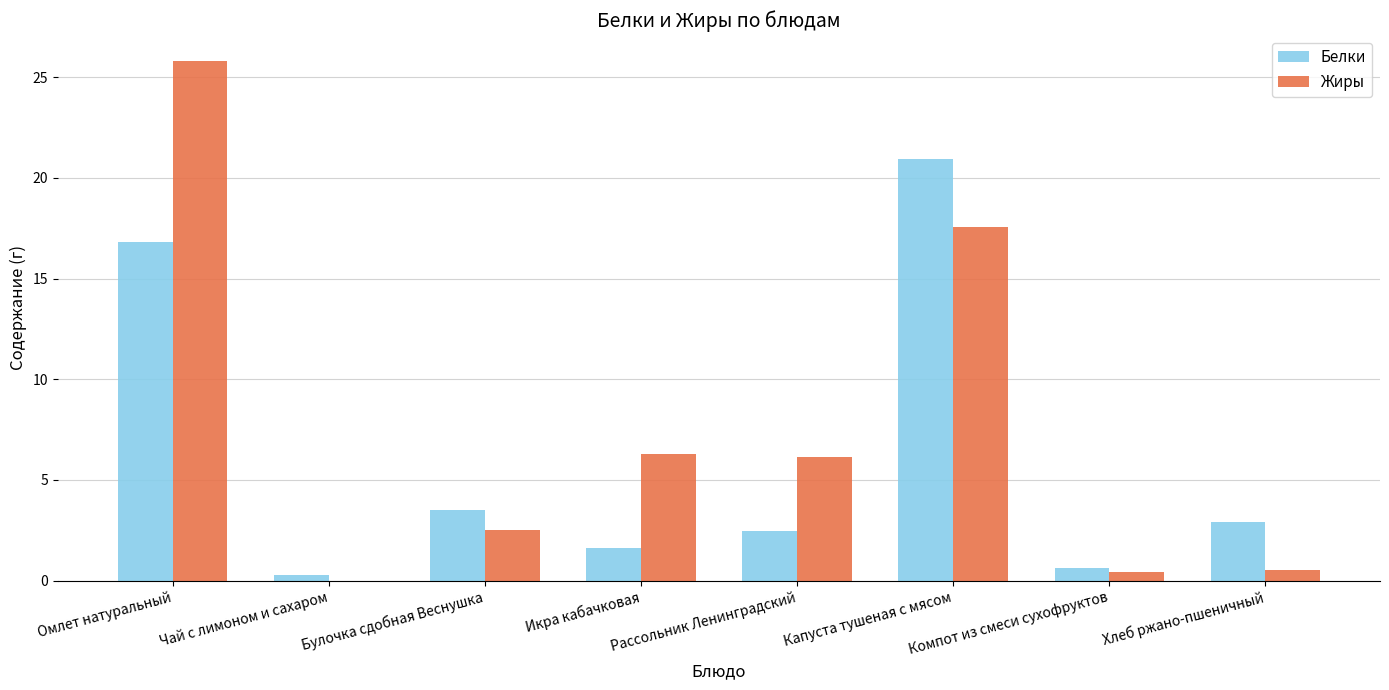

How many groups of bars are there?

8